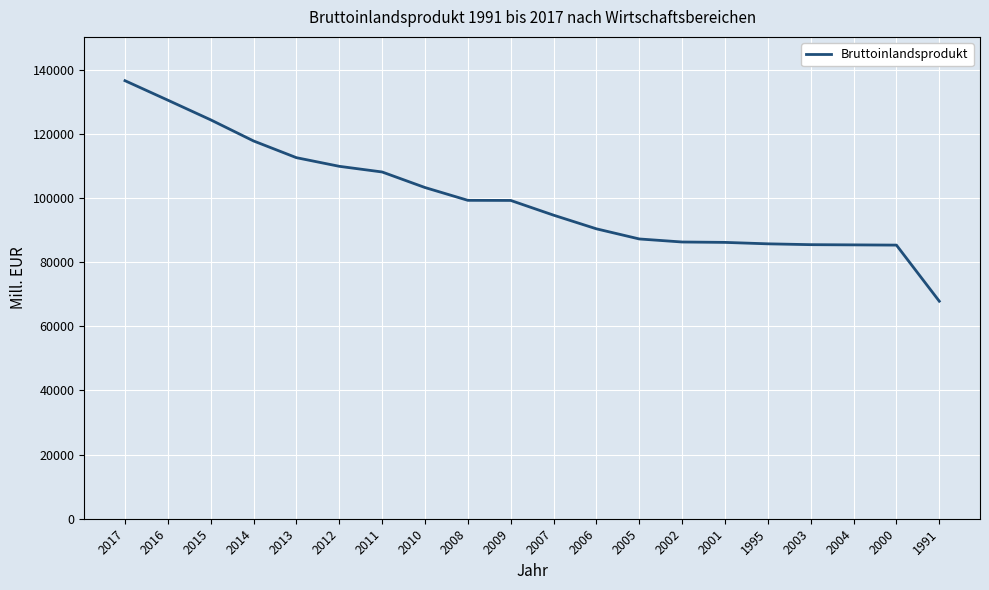

At which label does the data first exceed 99267?

2017